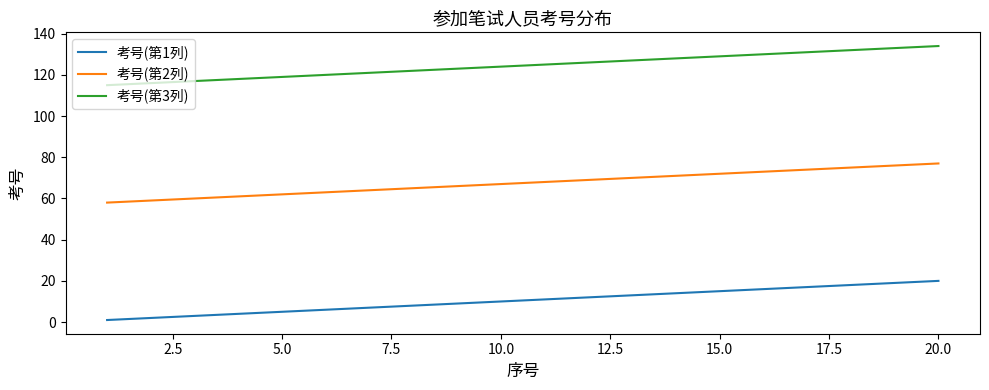

What are all the series names shown in the legend?

考号(第1列), 考号(第2列), 考号(第3列)